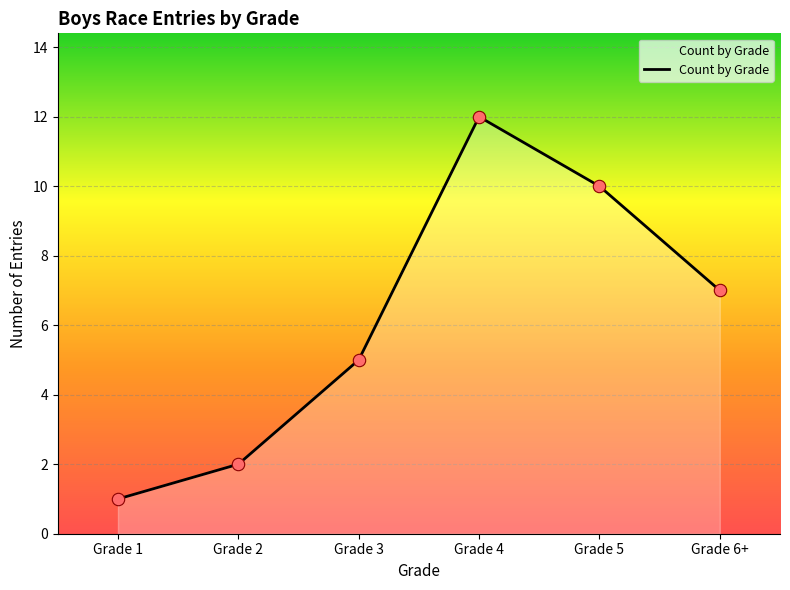

What is the change in value from Grade 1 to Grade 3?

+4